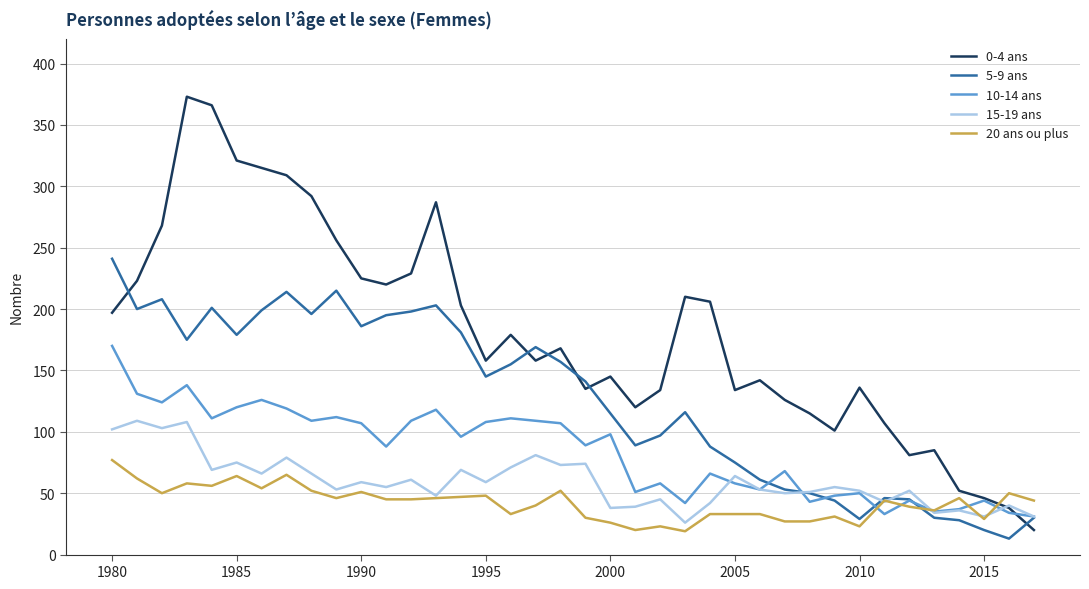

List the series in order of their peak value, lowest first.

20 ans ou plus, 15-19 ans, 10-14 ans, 5-9 ans, 0-4 ans